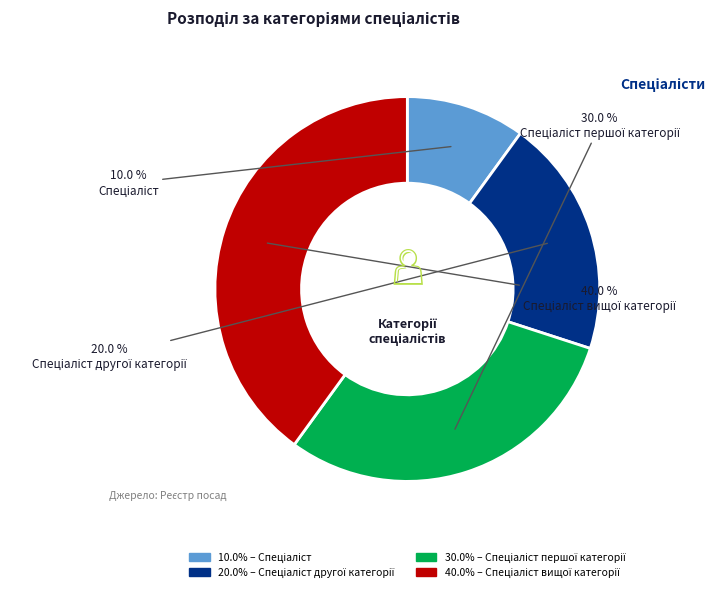

Is there a majority slice in this chart?

No